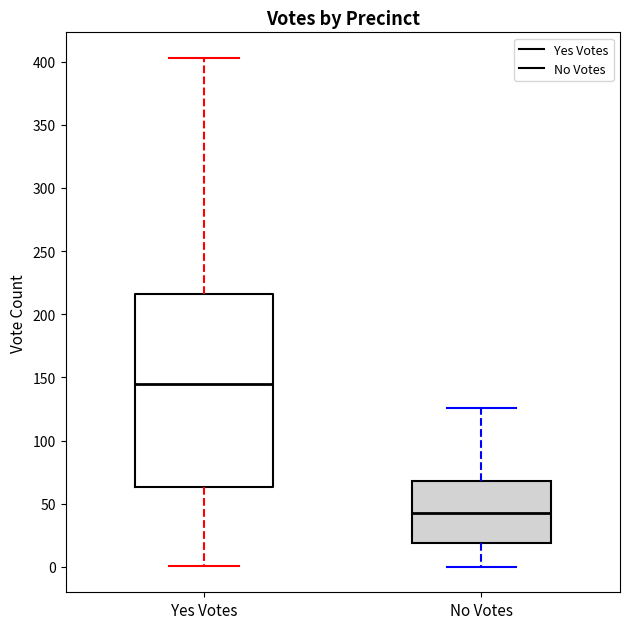

Reading left to right, transcribe this box plot: for each box, give where its median line is, the range the box spans, and where its two whiskers end, as read against the y-axis. The values are not printed on the chart, so give them approximately, as read against the axis.

Yes Votes: median 145, box 65 to 215, whiskers 0 to 405
No Votes: median 45, box 20 to 70, whiskers 0 to 125